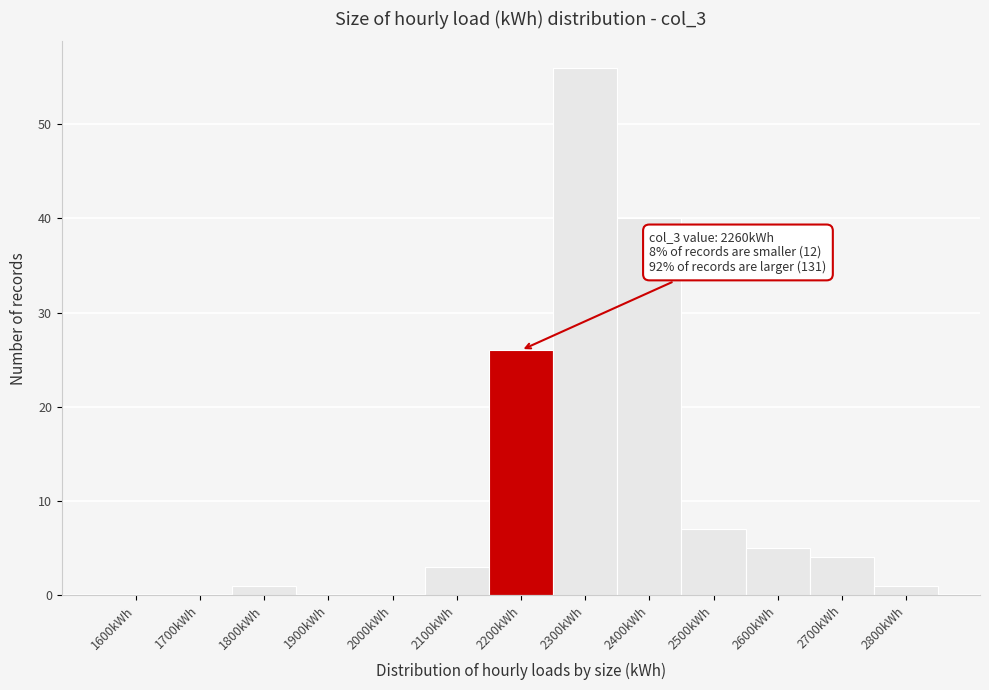

Reading left to right, list all the values displayed in this chart.

1600kWh=0	1700kWh=0	1800kWh=1	1900kWh=0	2000kWh=0	2100kWh=3	2200kWh=26	2300kWh=56	2400kWh=40	2500kWh=7	2600kWh=5	2700kWh=4	2800kWh=1